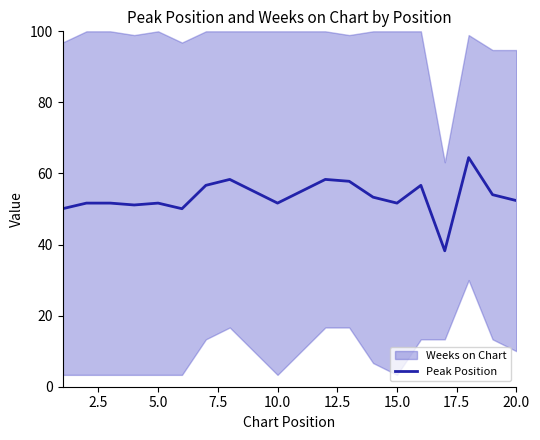

What is the highest value of the Peak Position series?

64.5